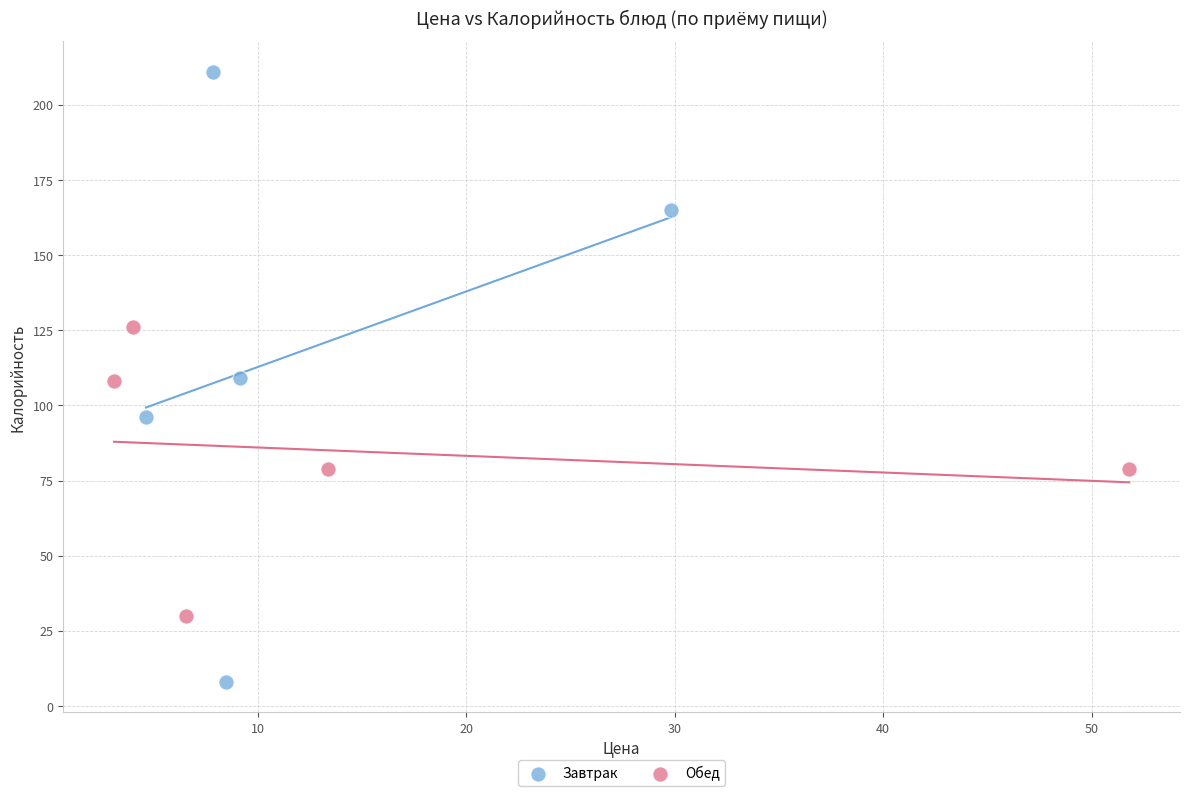

Which series has the widest spread of Y values?

Завтрак